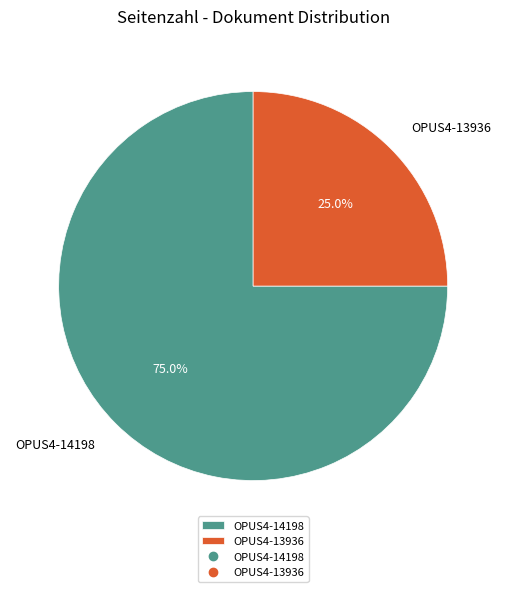

Which category accounts for the majority?

OPUS4-14198